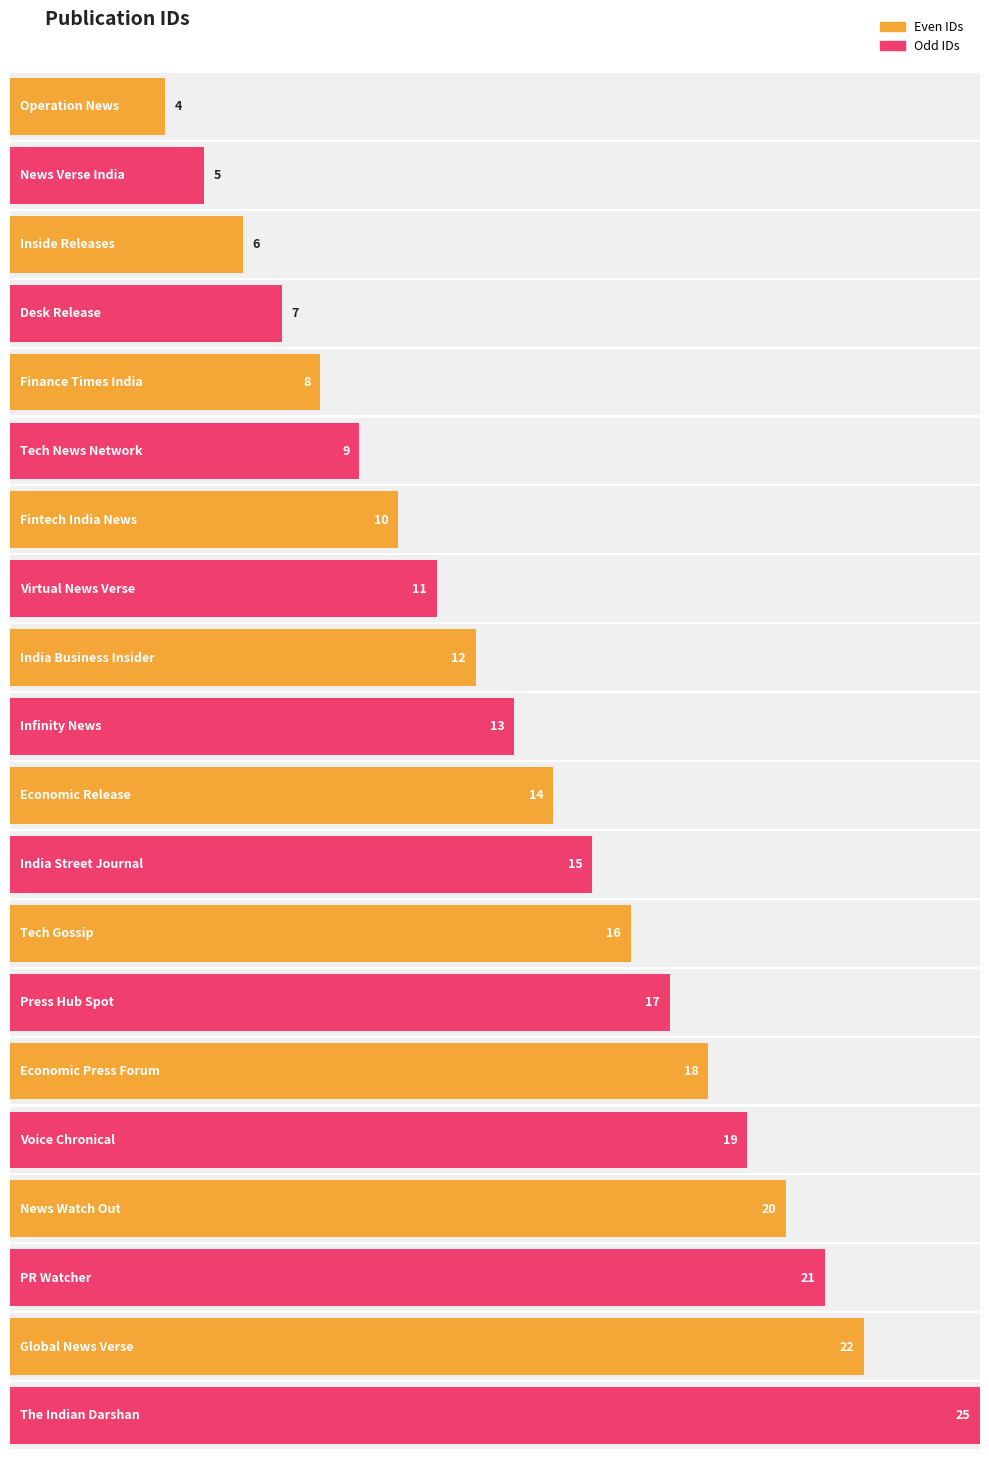

Reading left to right, list all the values displayed in this chart.

4	5	6	7	8	9	10	11	12	13	14	15	16	17	18	19	20	21	22	25